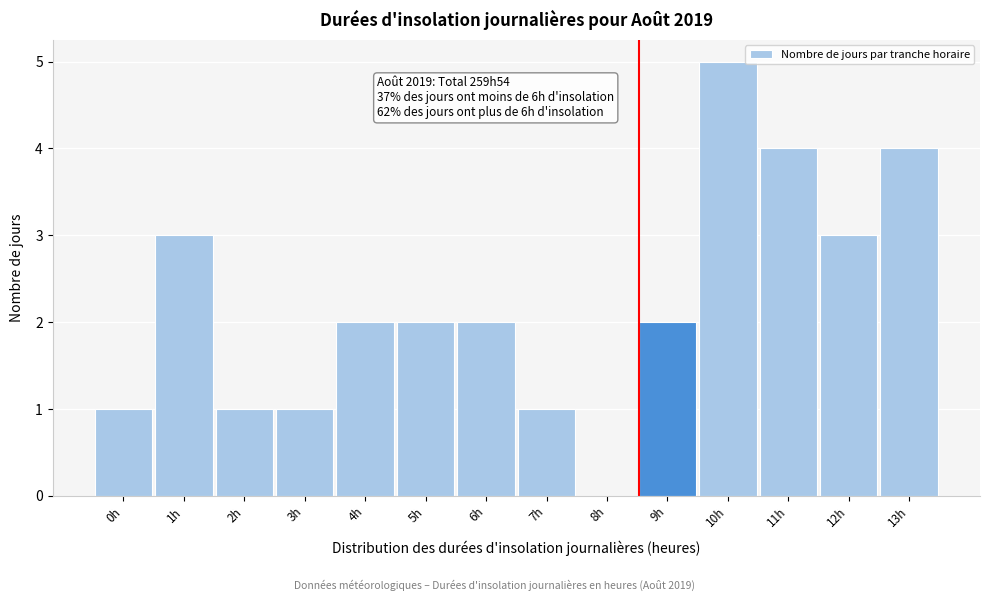

Reading left to right, extract all data points from this chart.

0h=1	1h=3	2h=1	3h=1	4h=2	5h=2	6h=2	7h=1	8h=0	9h=2	10h=5	11h=4	12h=3	13h=4